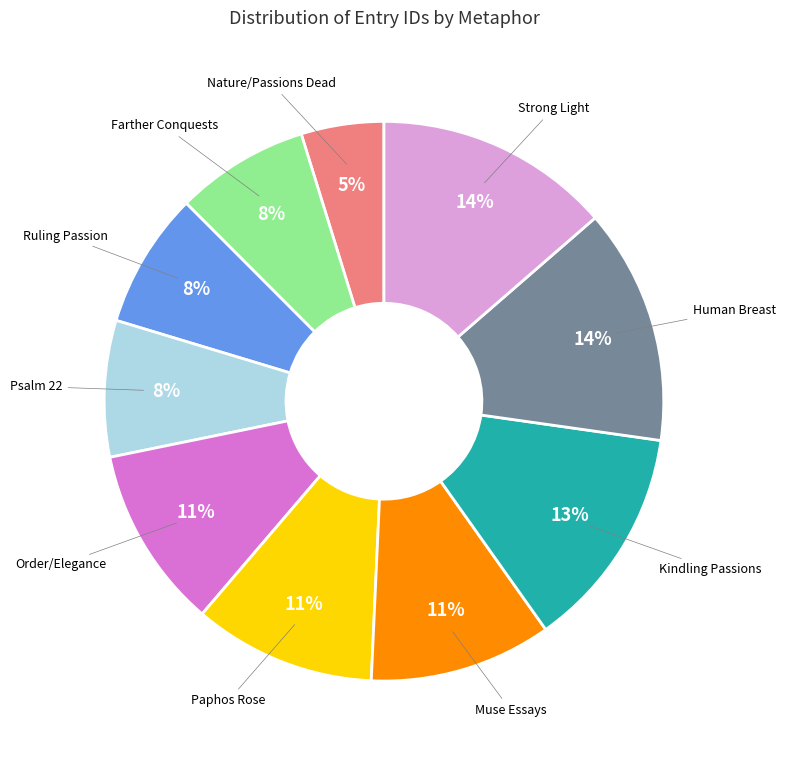

Does any single category account for the majority?

No